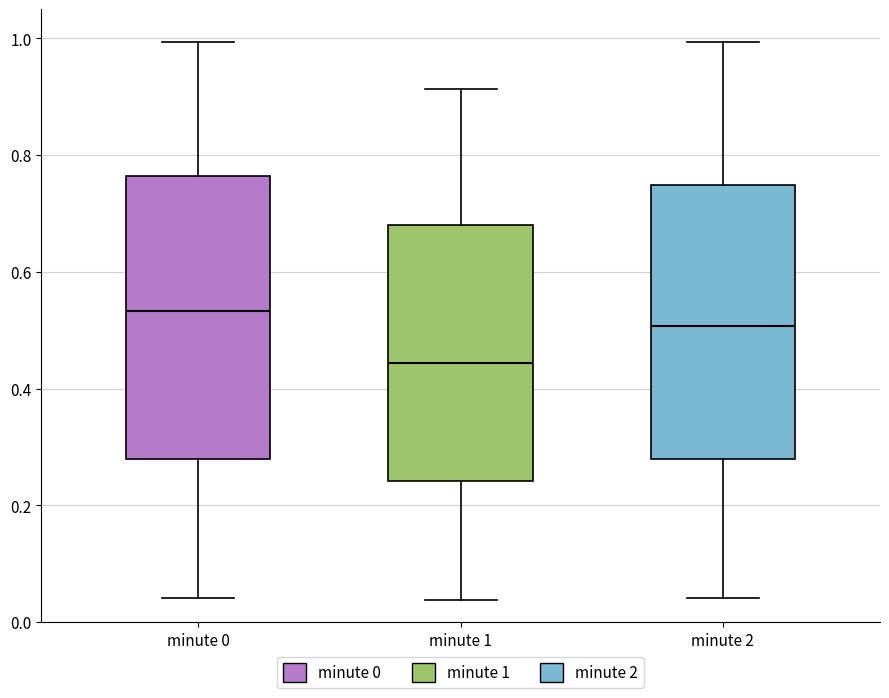

Which box has the lowest median line?

minute 1